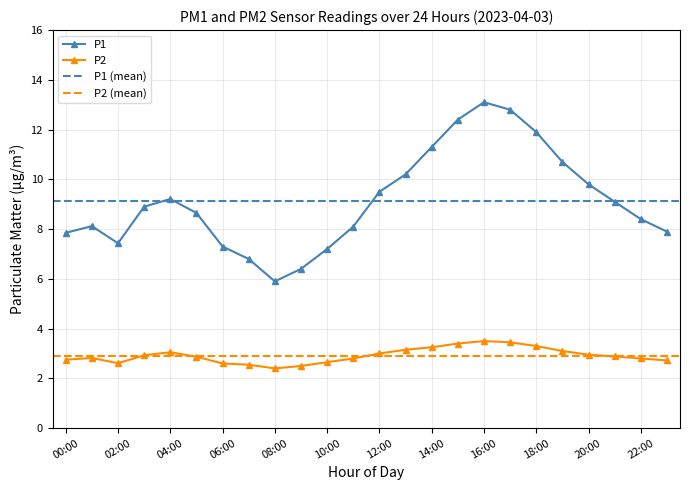

True or false: P1 and P2 intersect in this chart.

False